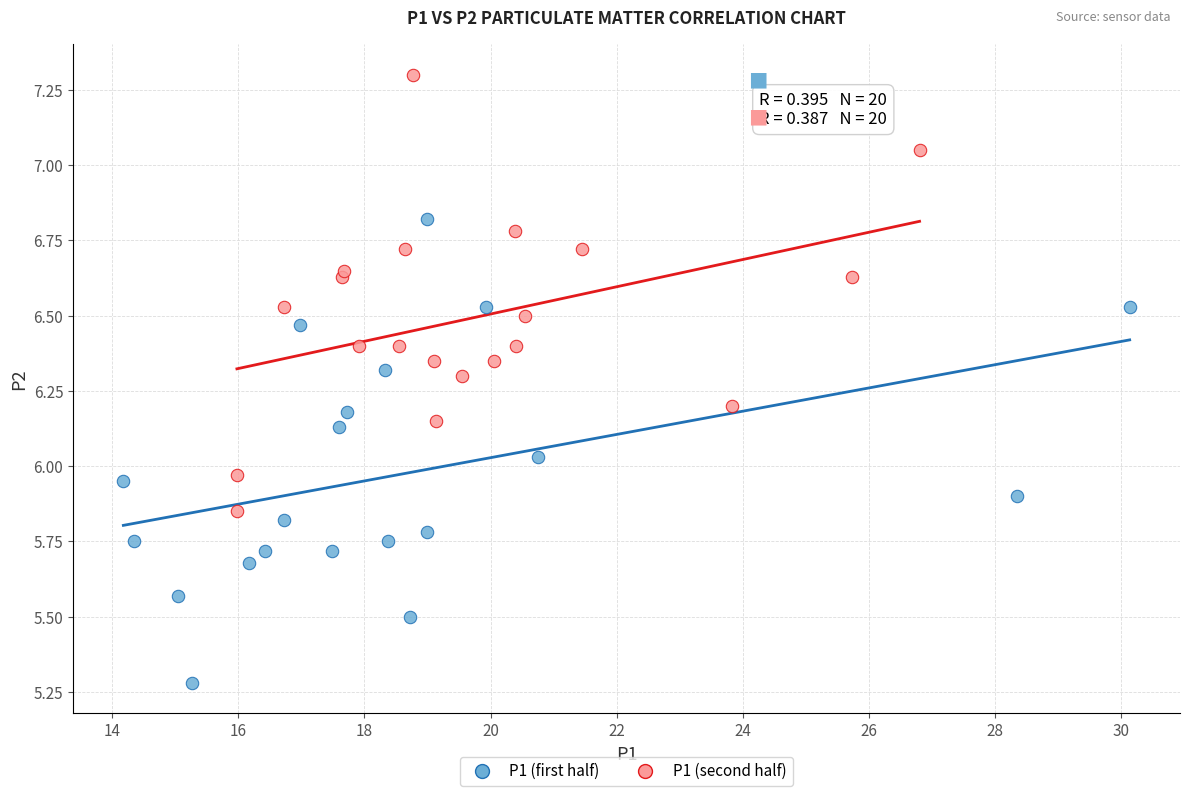

Which series reaches the maximum Y coordinate?

P1 (second half)